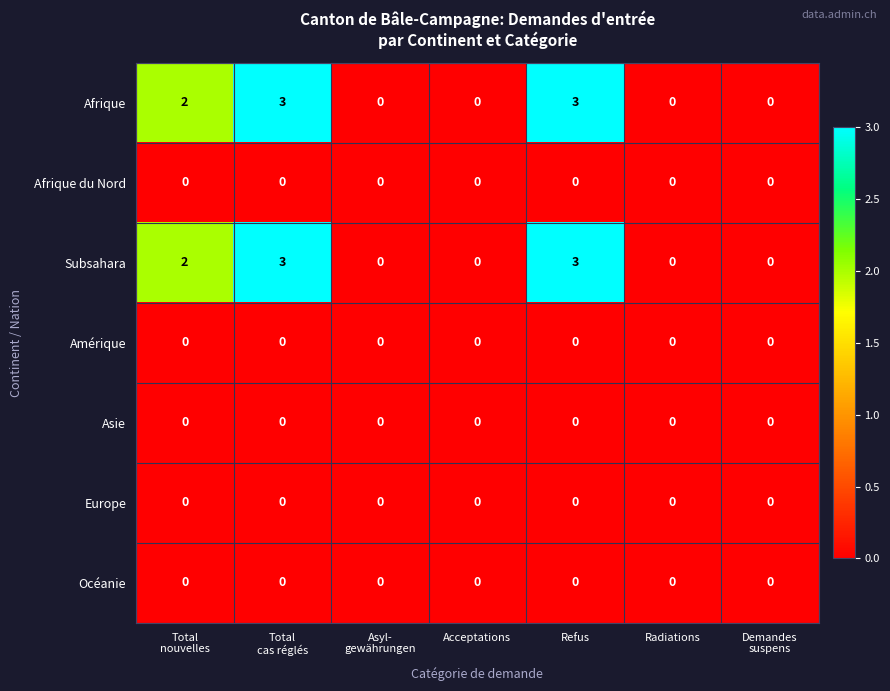

How many Subsahara values are between 0 and 3?

7